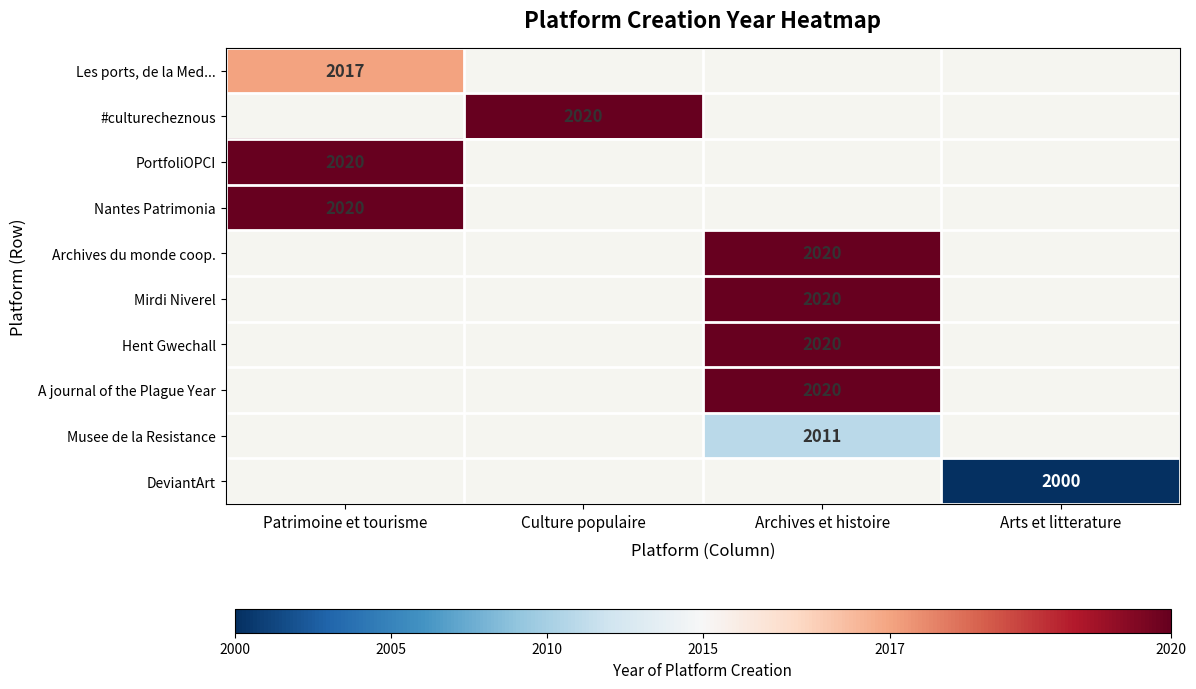

True or false: Nantes Patrimonia has a value of 903.8 at Patrimoine et tourisme.

False